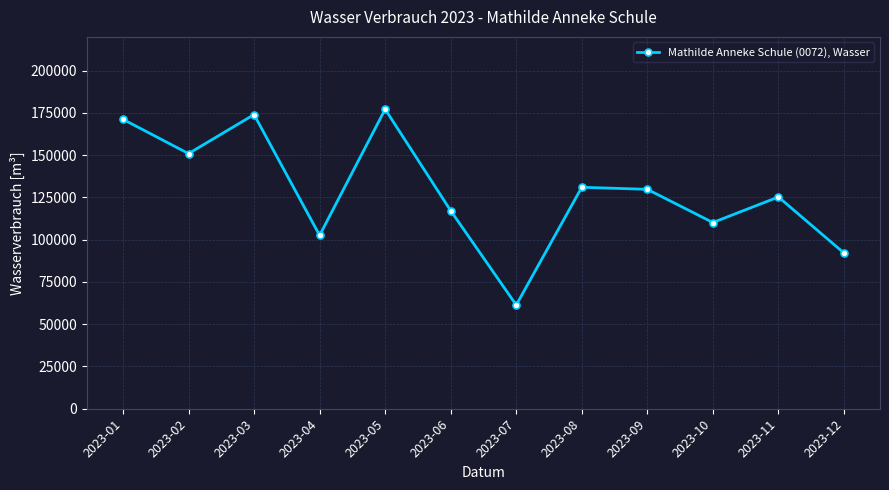

Reading left to right, extract all data points from this chart.

171240	150950	174040	102570	177210	117170	61360	131030	129810	110170	125280	92140